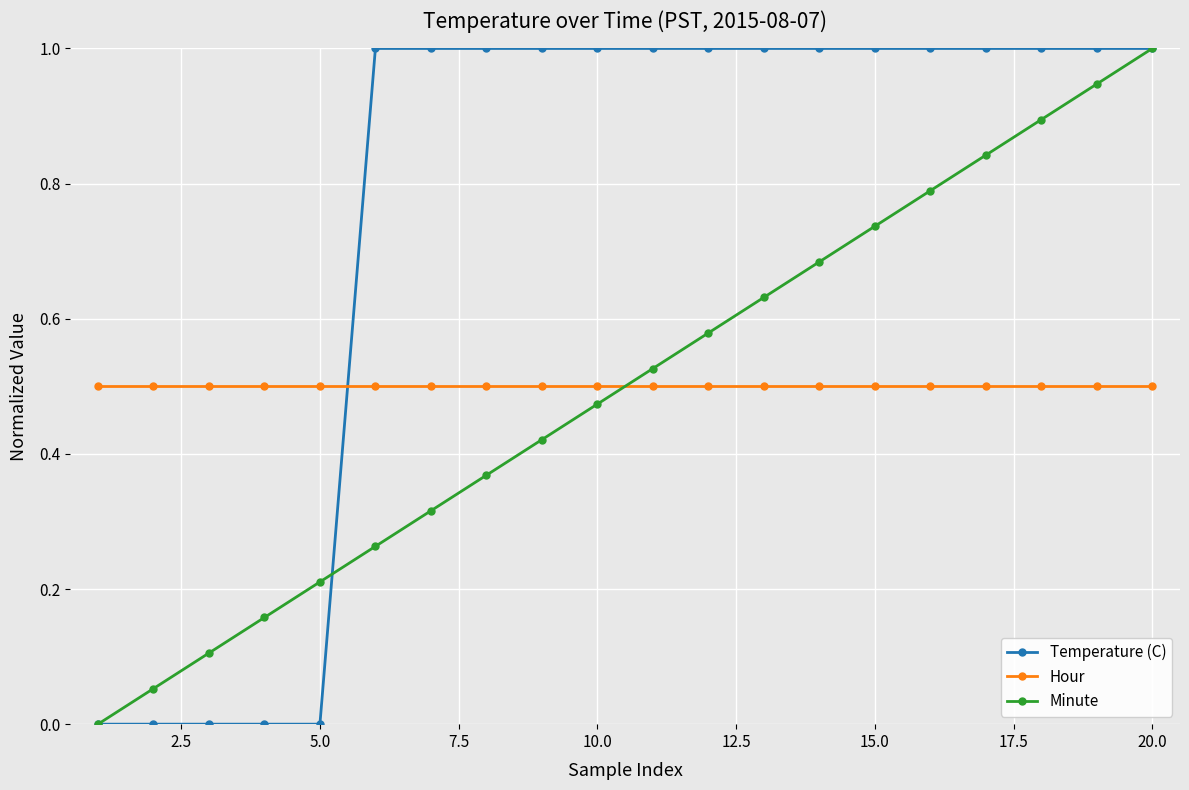

What is the maximum value for Temperature (C)?

1.0